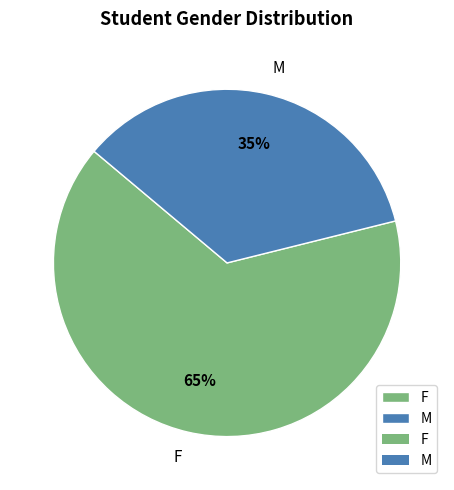

Between F and M, which is larger?

F